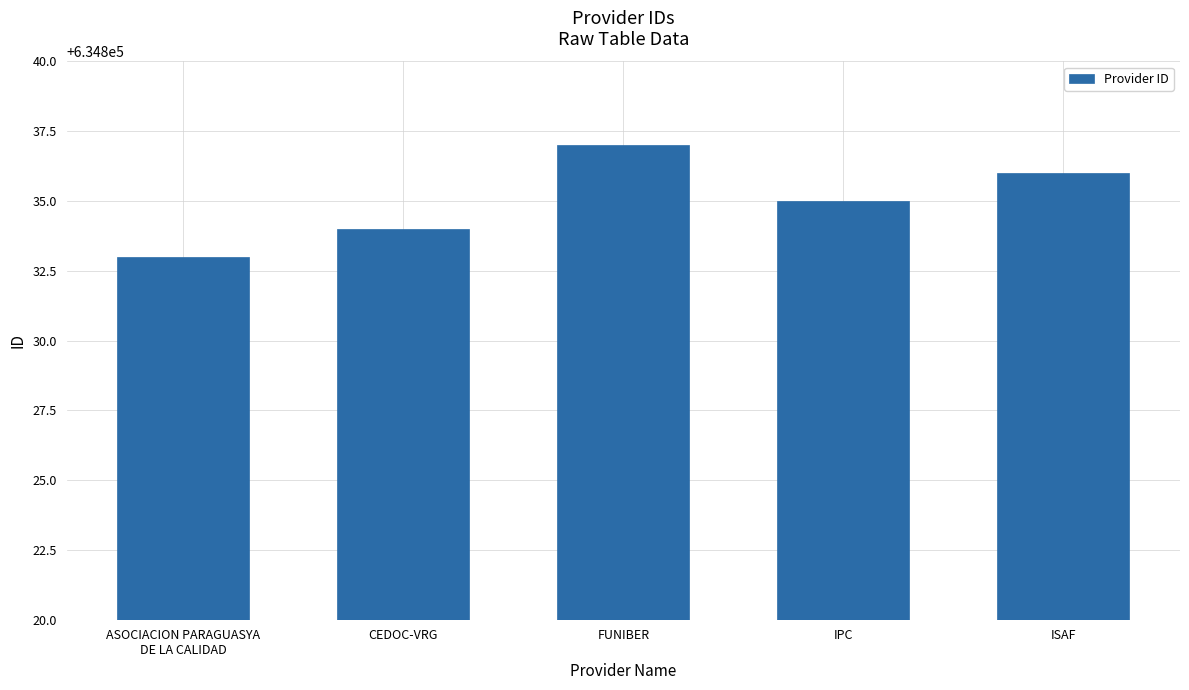

List the labels in order of value, smallest first.

ASOCIACION PARAGUASYA
DE LA CALIDAD, CEDOC-VRG, IPC, ISAF, FUNIBER